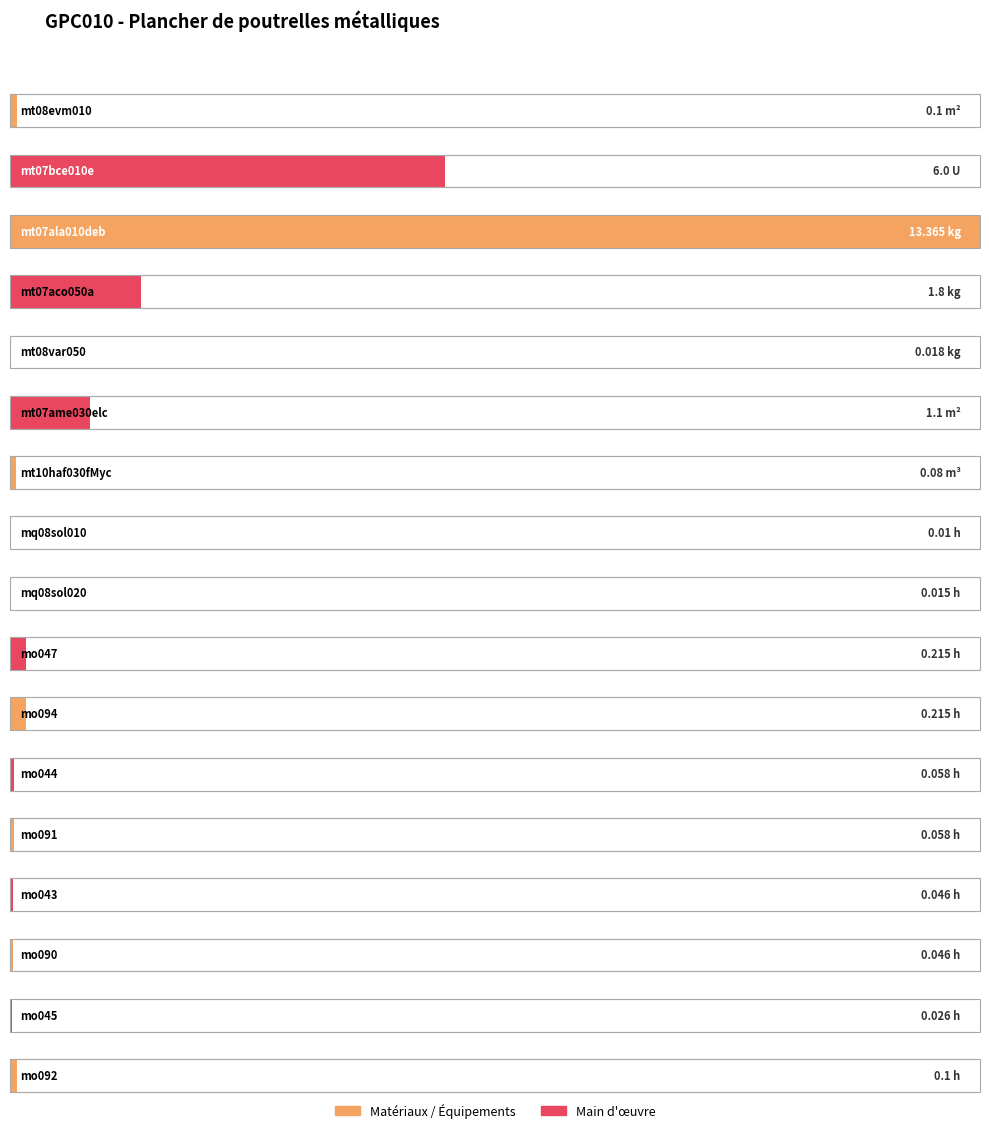

What is the maximum value shown in the chart?

13.4